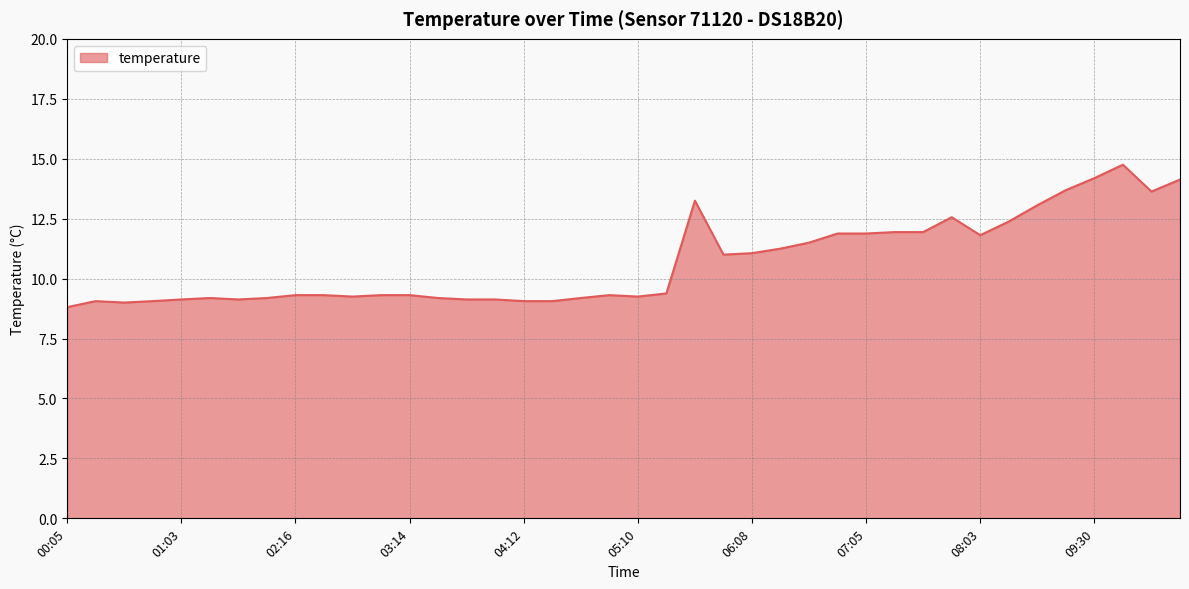

What is the smallest value displayed?

8.8